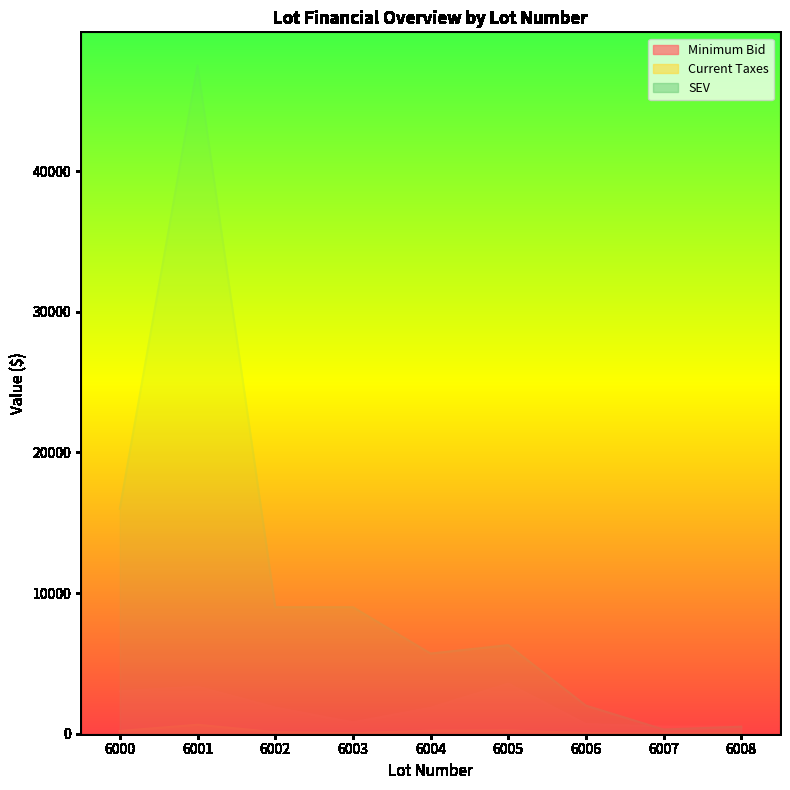

What are all the series names shown in the legend?

Minimum Bid, Current Taxes, SEV